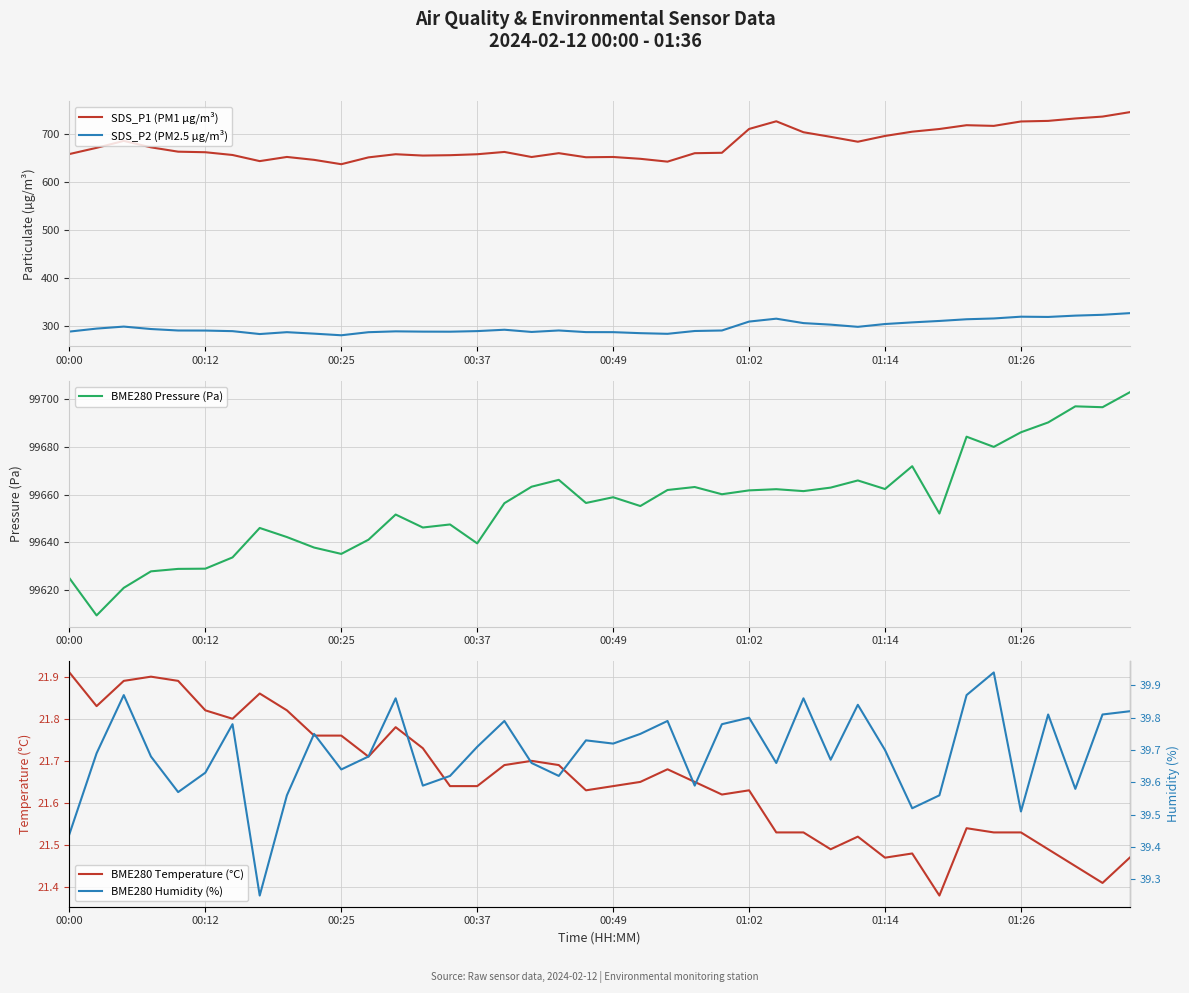

What is the value of the SDS_P2 (PM2.5 µg/m³) point at the 15th from the left?

288.4